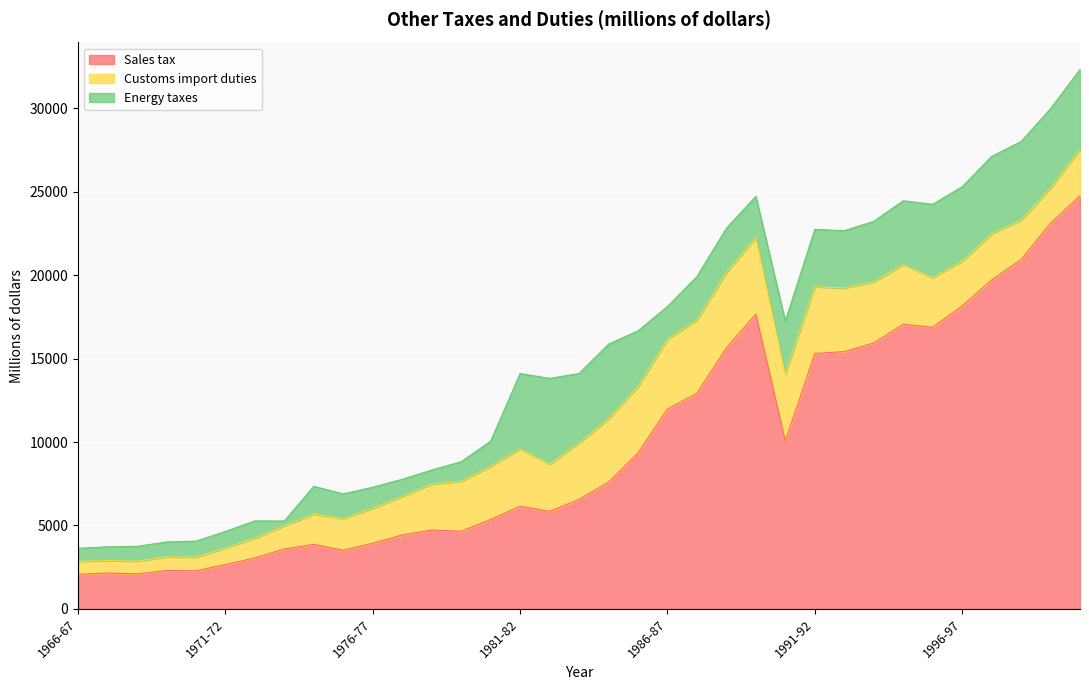

How many times do Energy taxes and Customs import duties cross each other?

5